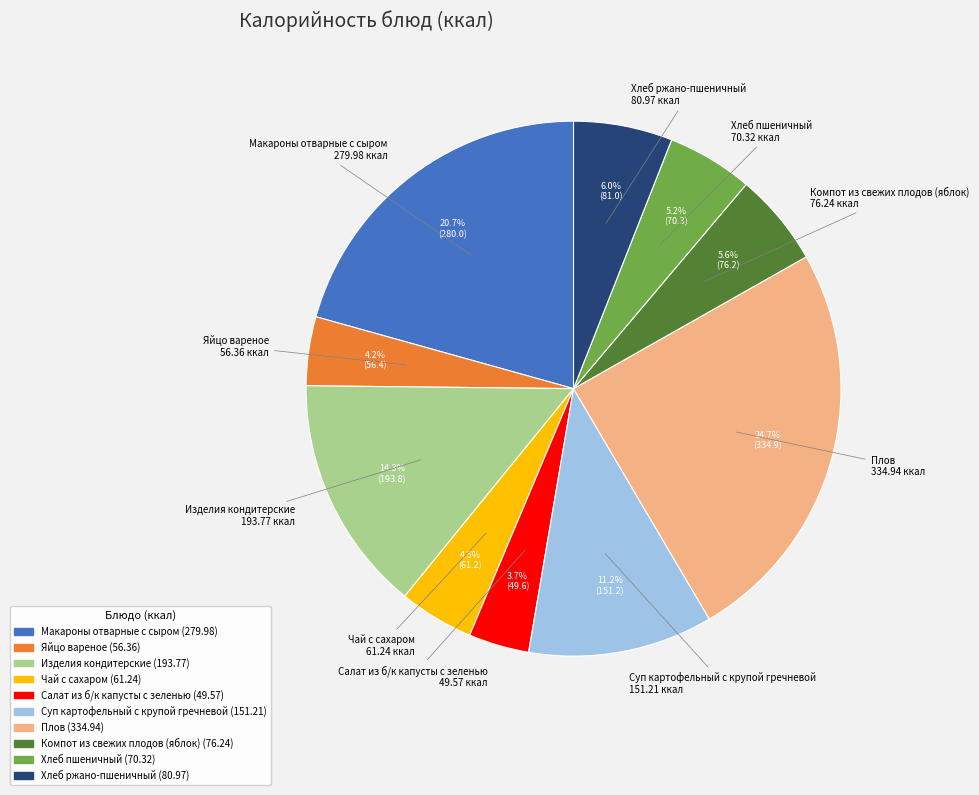

Between Плов and Яйцо вареное, which is larger?

Плов